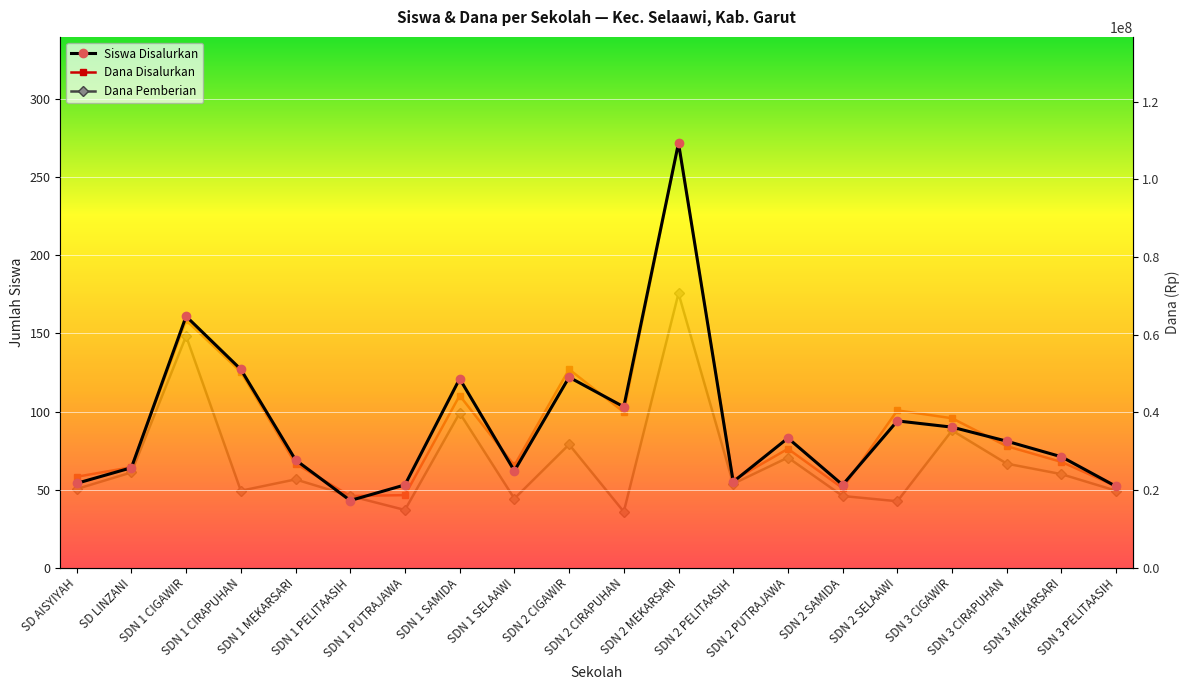

Where does the Dana Disalurkan series first go above 30600000?

SDN 1 CIGAWIR